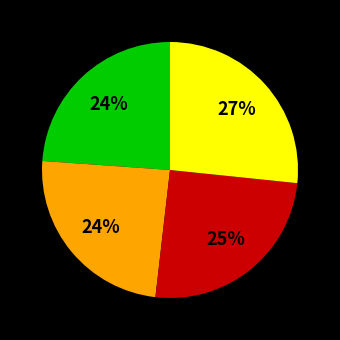

To the nearest percent, what is the difference between the largest and smallest slice percentages?

3%